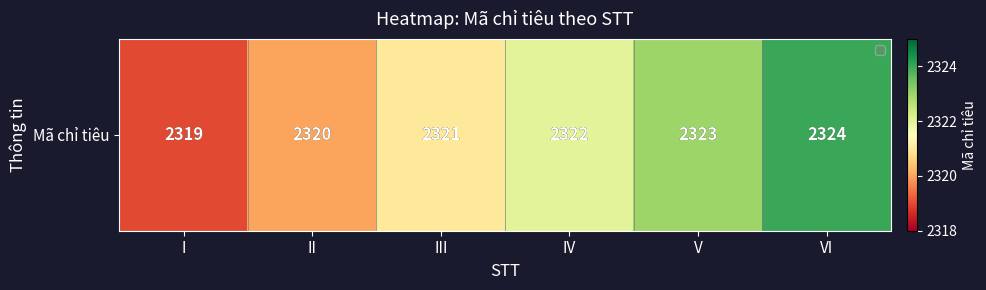

At which category does the chart reach its minimum across all series?

I